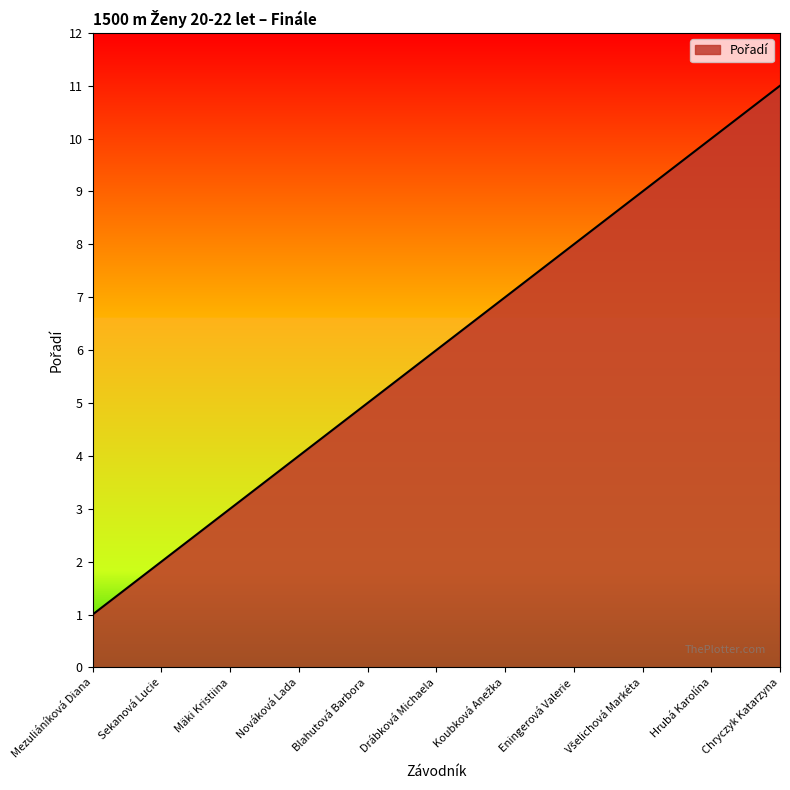

Which label corresponds to the largest value in the chart?

Chryczyk Katarzyna